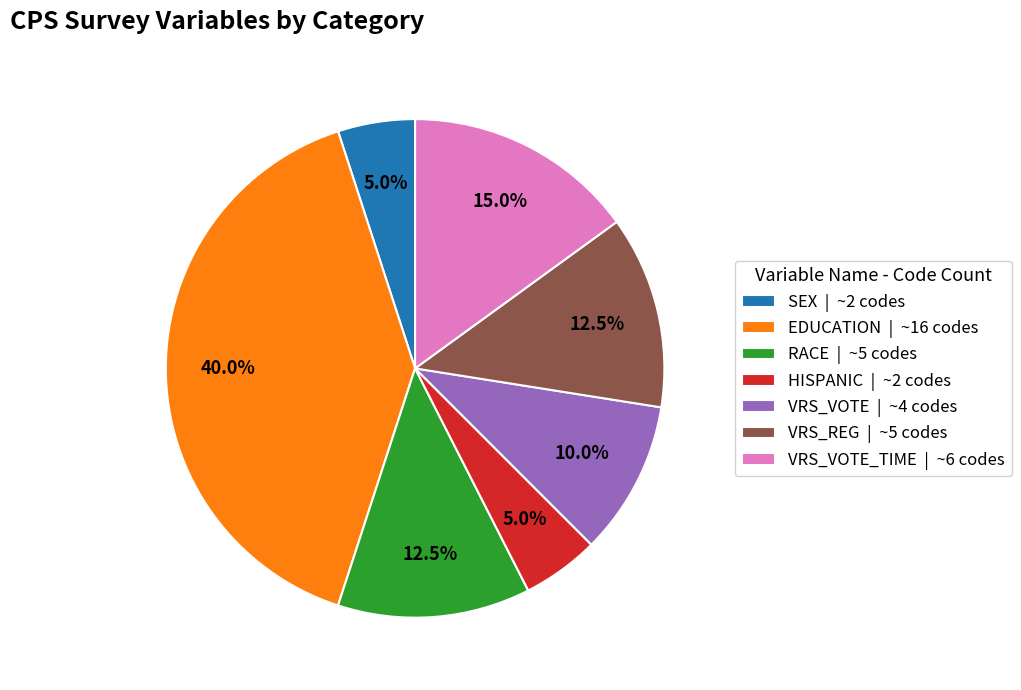

What is the total percentage of VRS_REG | ~5 codes and SEX | ~2 codes?

17.5%